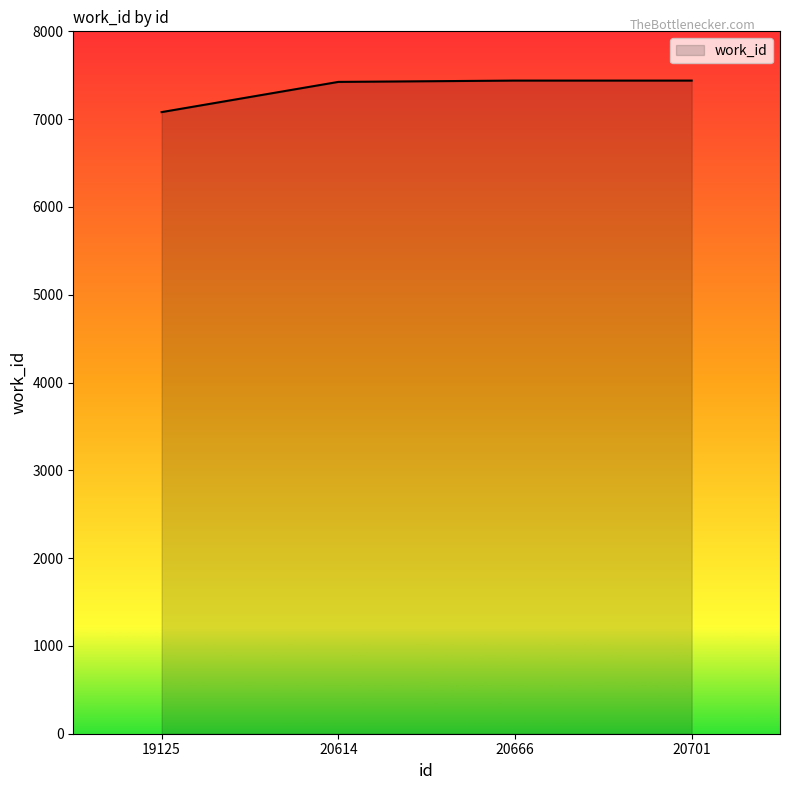

What is the difference between the maximum and minimum values?

359